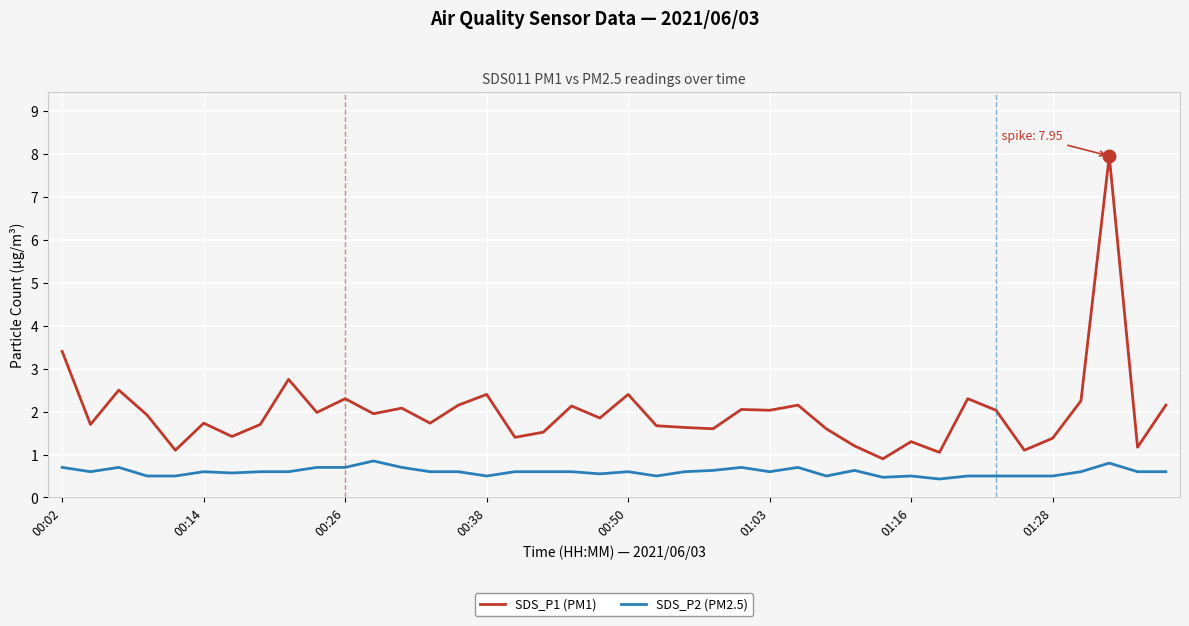

True or false: SDS_P1 (PM1) and SDS_P2 (PM2.5) intersect in this chart.

False